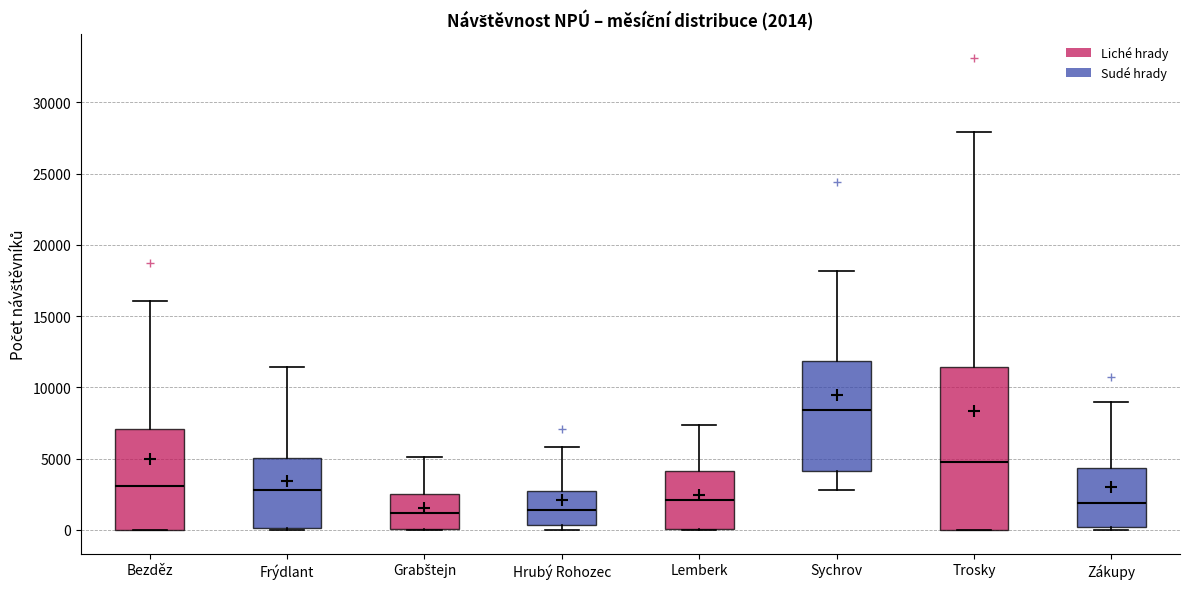

Comparing the boxes themselves (not the whiskers), which one is the tallest?

Trosky